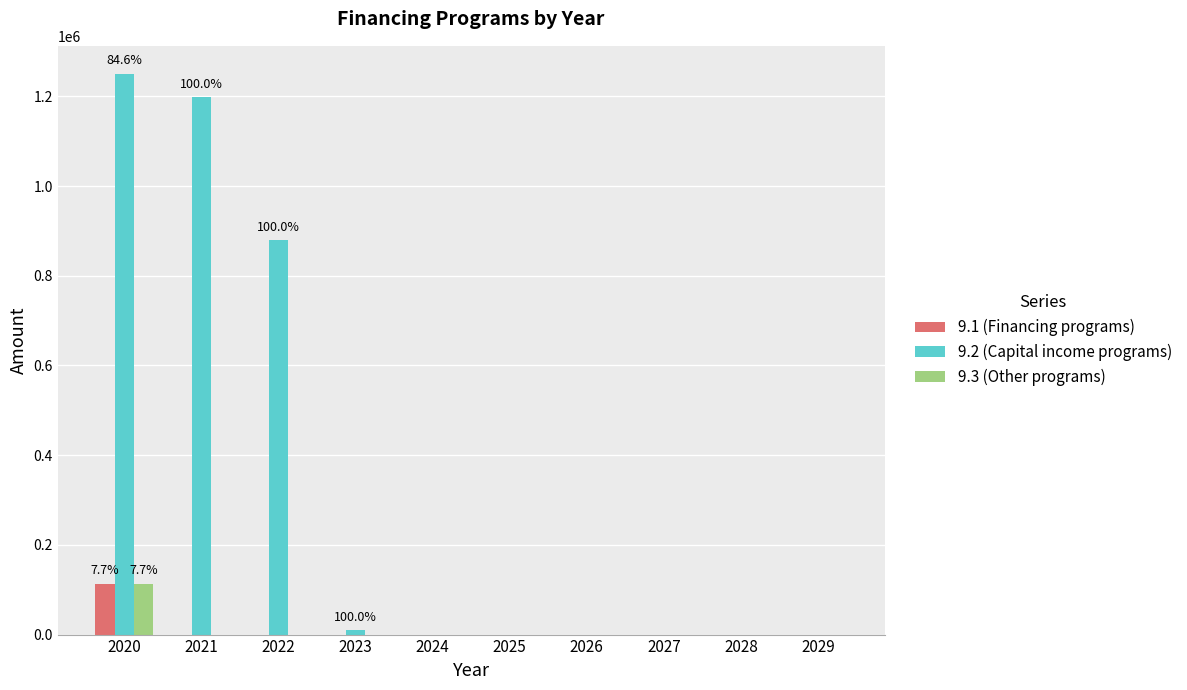

Does the chart contain stacked bars?

No